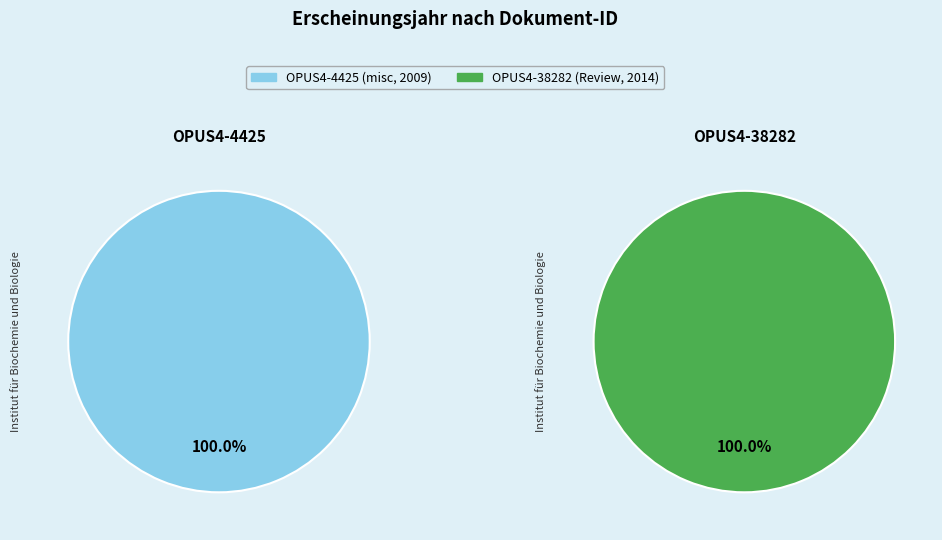

Is it true that OPUS4-4425 is 50% of the pie?

True